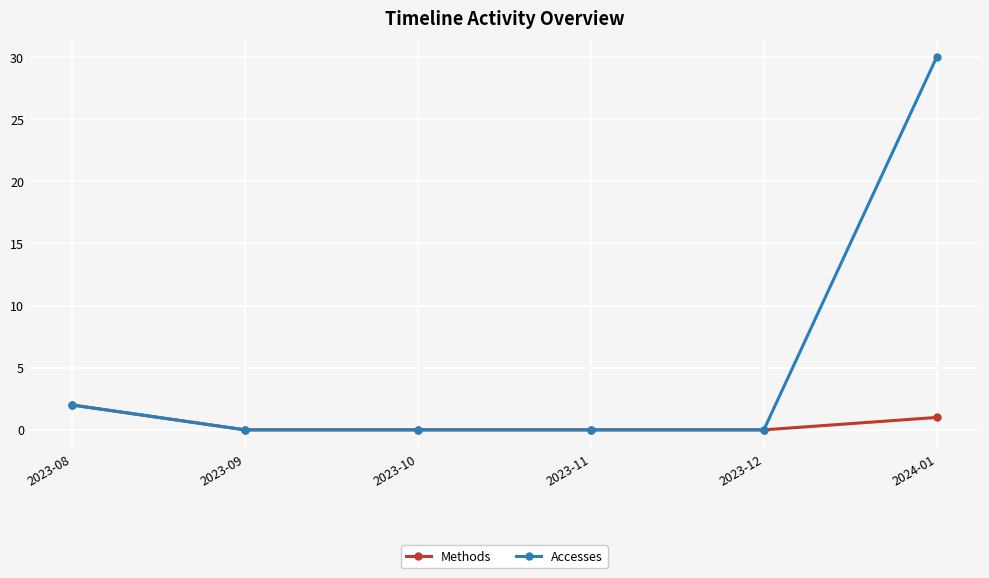

What is the maximum value for Methods?

2